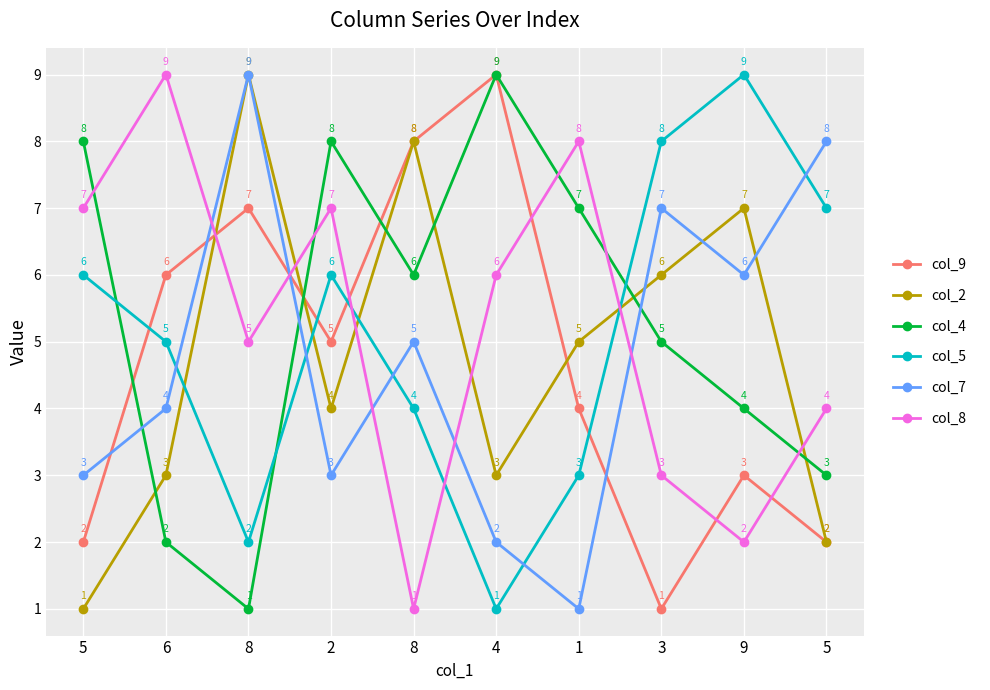

Is the value of col_5 at 5 greater than the value of col_8 at 8?

Yes